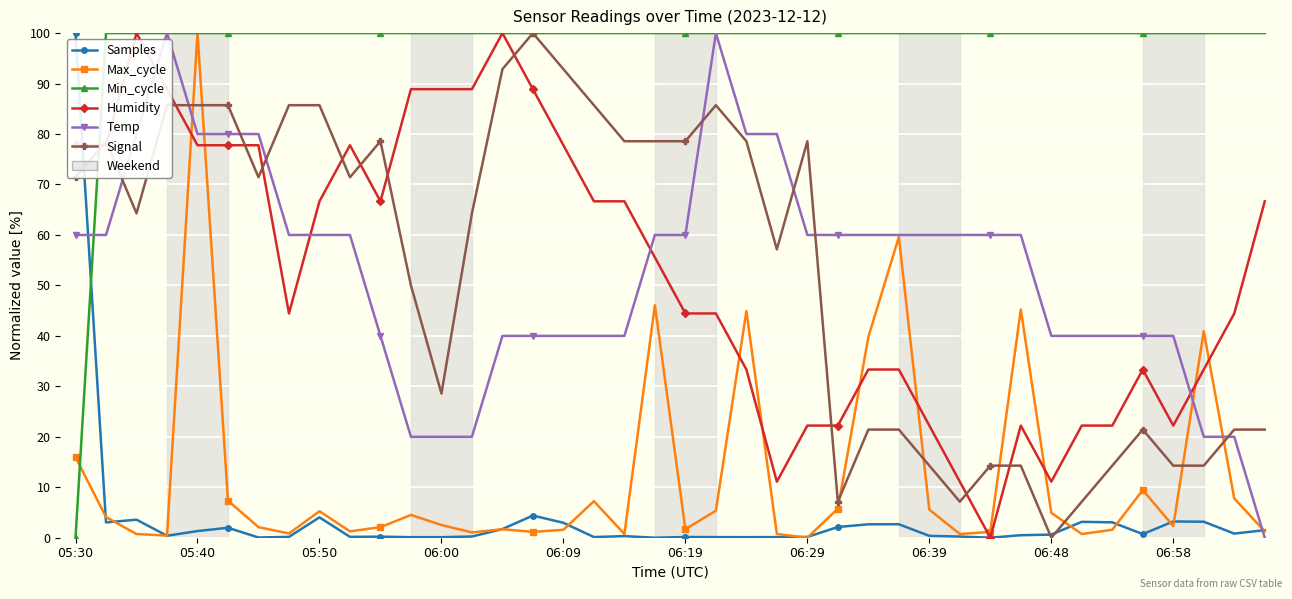

What is the maximum value for Max_cycle?

100.0